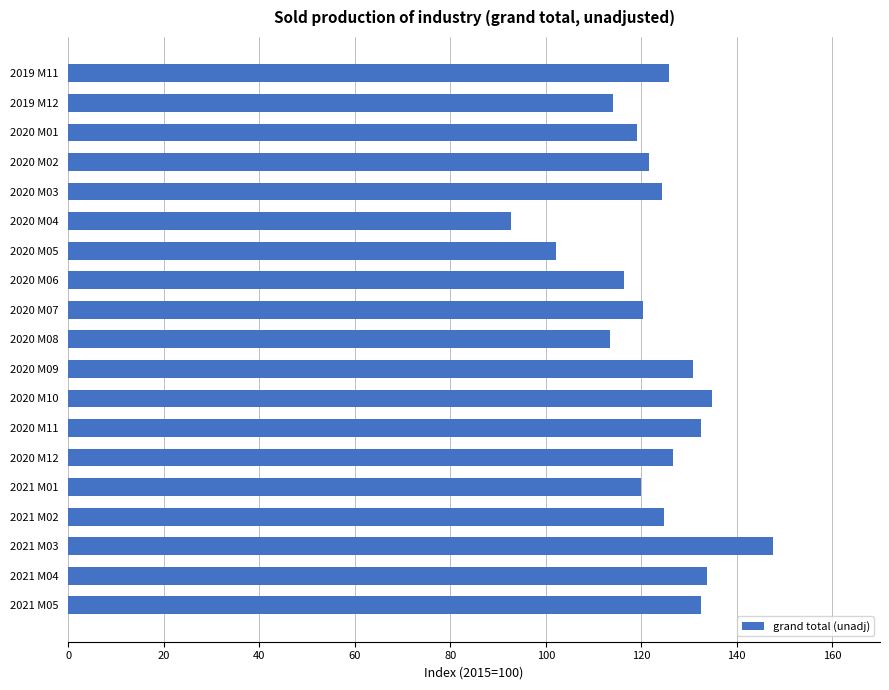

The value at 2020 M12 is 223.7. True or false?

False